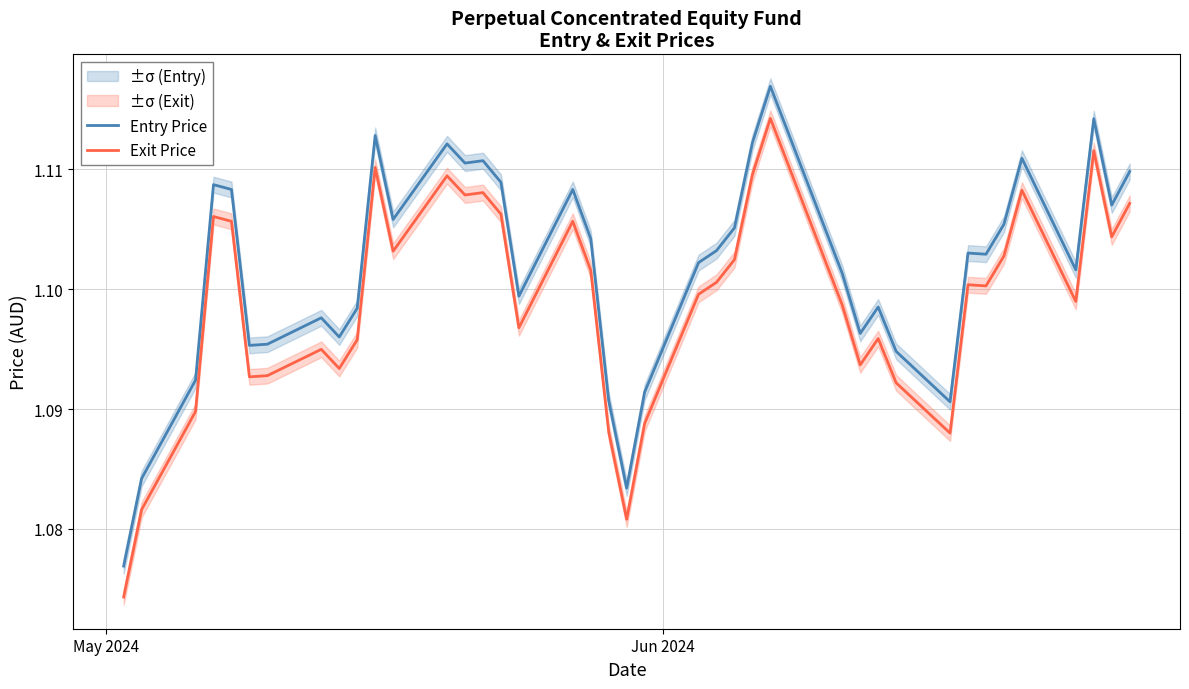

Which series has the largest range (max minus min)?

Entry Price